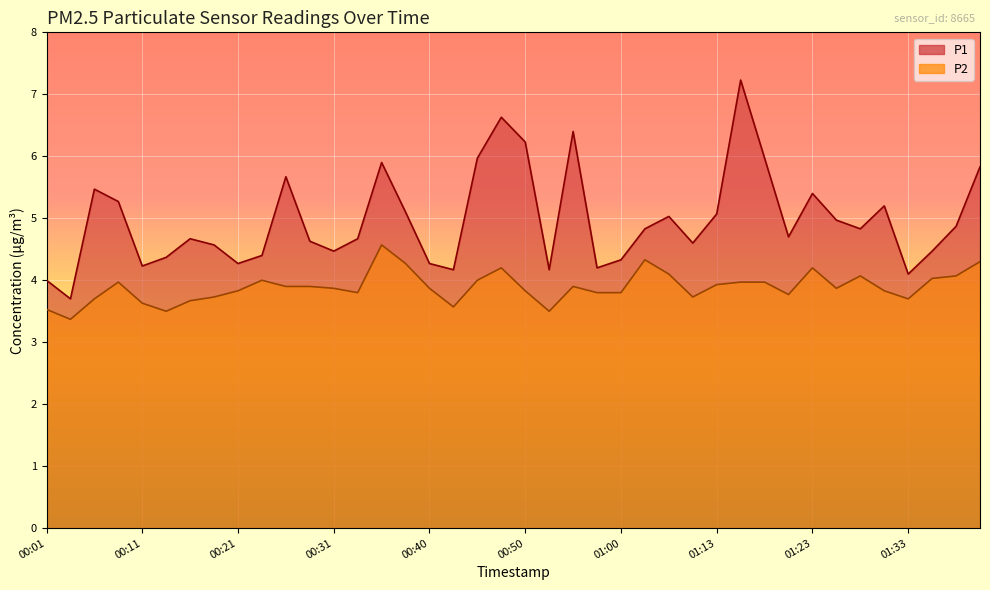

What is the total value across all series at 01:35?

8.5